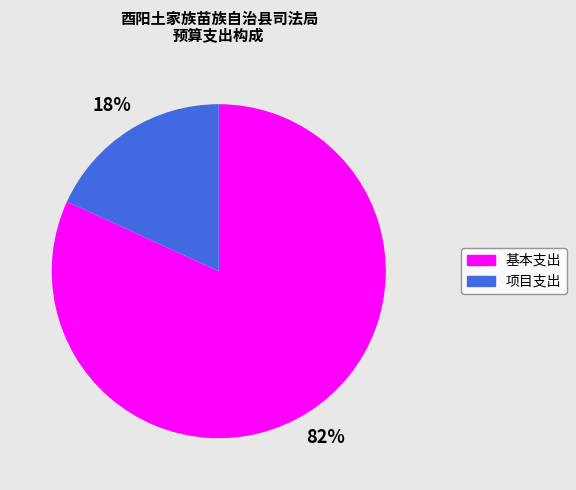

Which slice is the largest?

基本支出